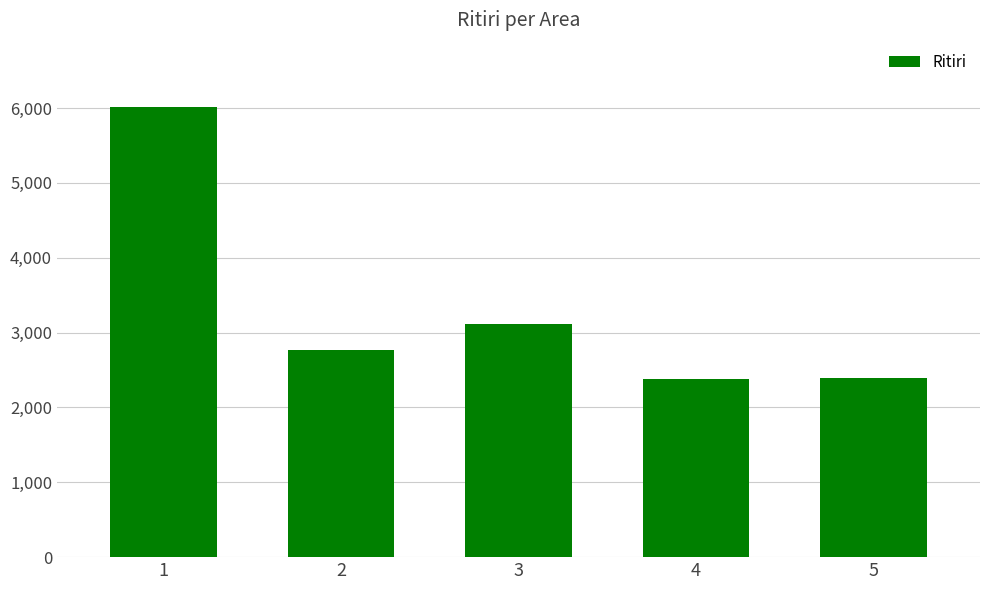

What is the smallest value displayed?

2377